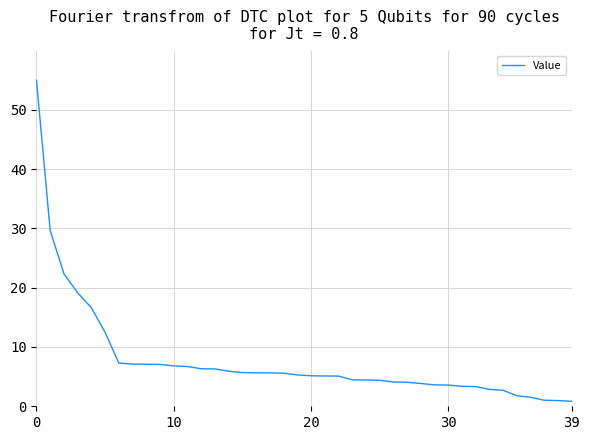

What is the maximum value shown in the chart?

55.0